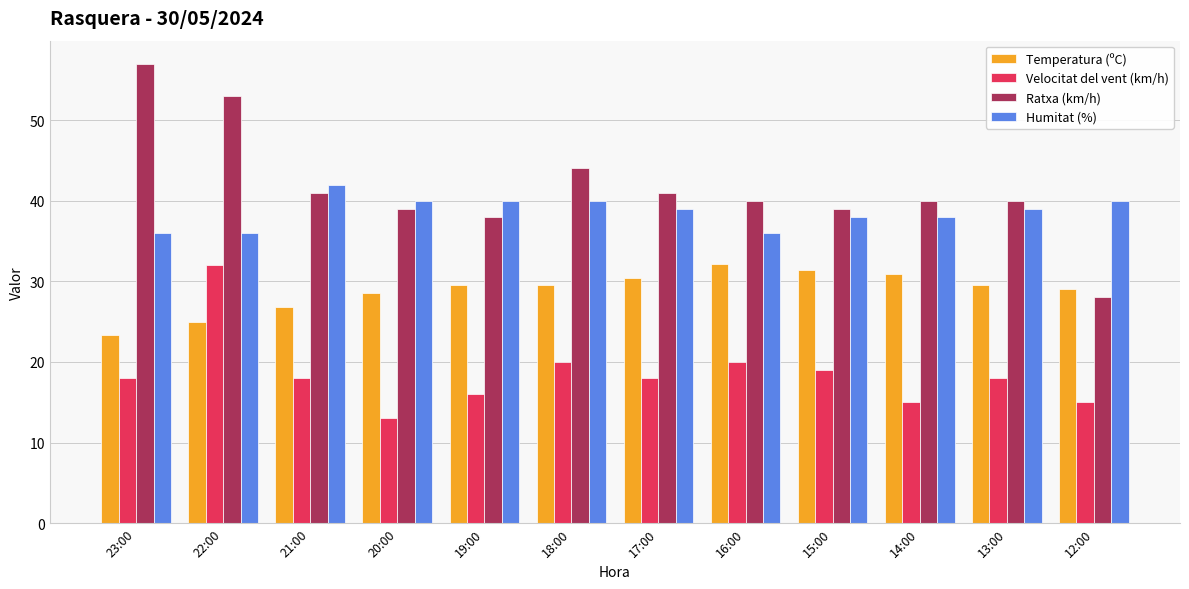

What value does the Humitat (%) series have at 12:00?

40.0